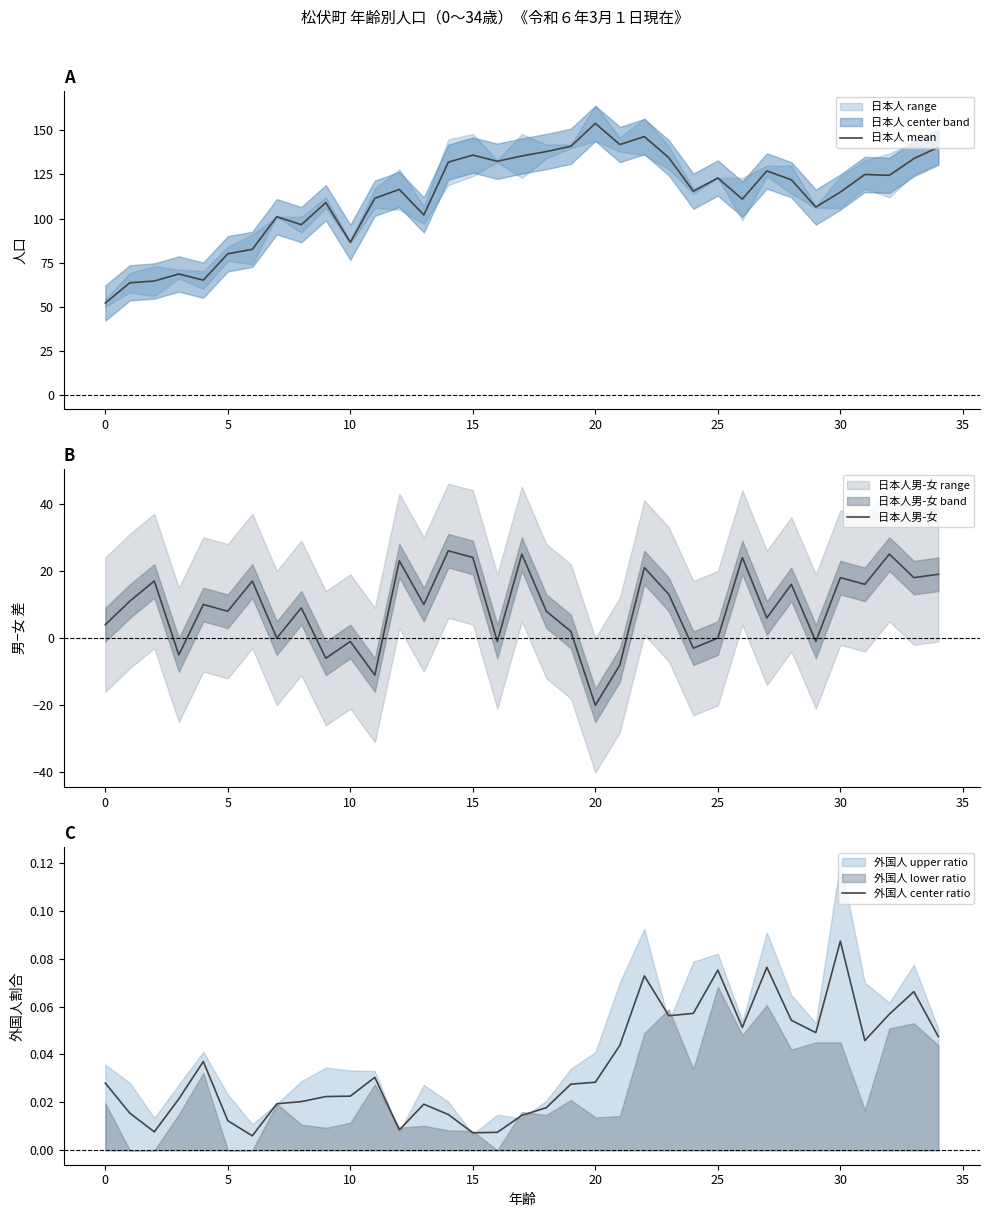

What is the value of the 日本人 mean point at the 23rd from the left?

146.5